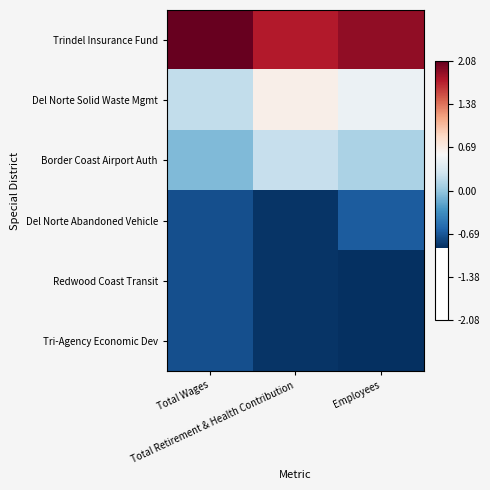

How many series are shown in this chart?

6